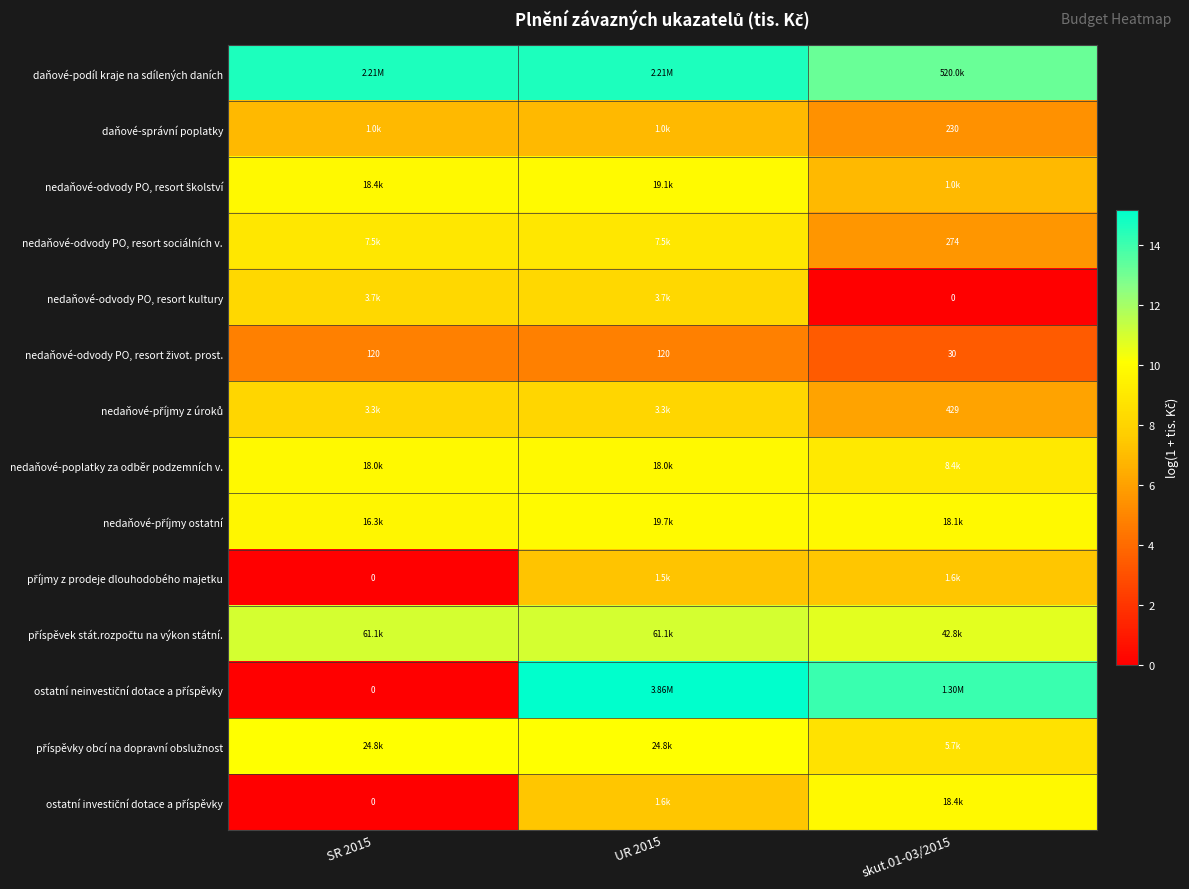

Rank the categories by ostatní investiční dotace a příspěvky value from highest to lowest.

skut.01-03/2015, UR 2015, SR 2015